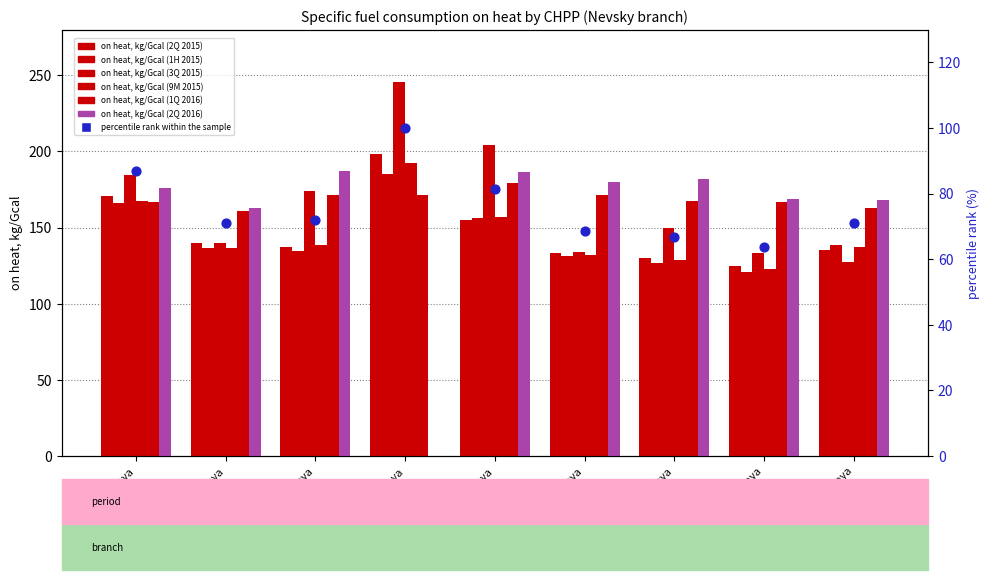

Which series contains the highest Y value?

on heat, kg/Gcal (3Q 2015)